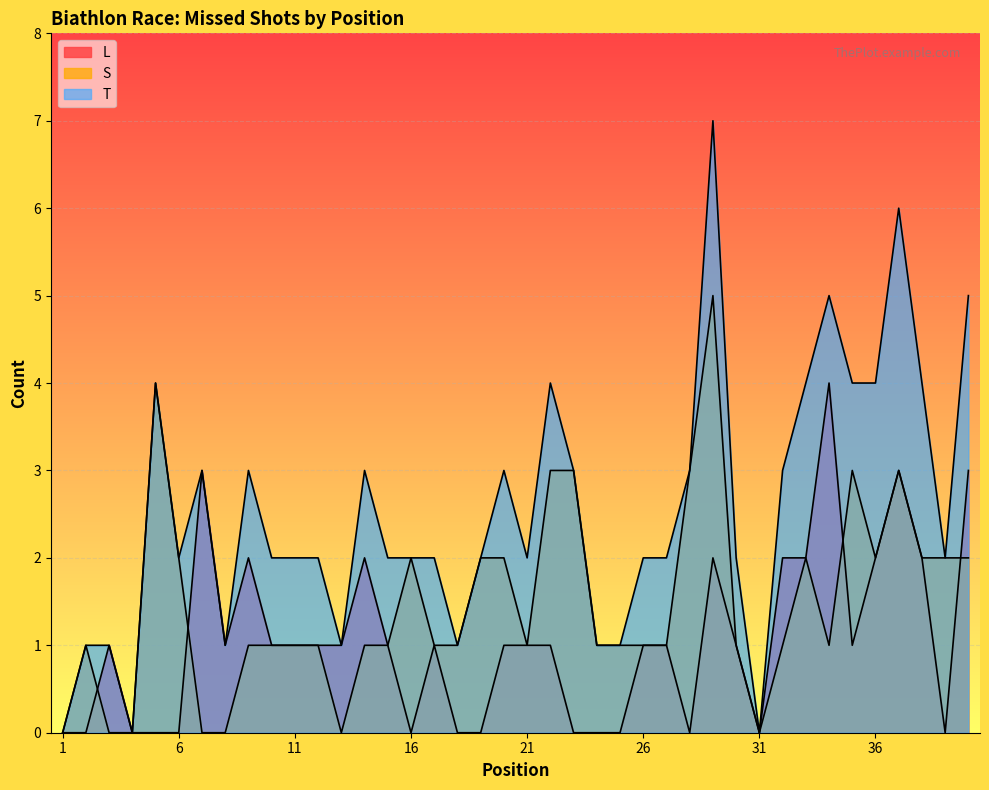

Reading right to left, transcribe all the data shown in this chart.

L: 40=3	39=0	38=2	37=3	36=2	35=1	34=4	33=2	32=2	31=0	30=1	29=2	28=0	27=1	26=1	25=0	24=0	23=0	22=1	21=1	20=1	19=0	18=0	17=1	16=0	15=1	14=2	13=1	12=1	11=1	10=1	9=2	8=1	7=3	6=0	5=0	4=0	3=1	2=0	1=0
S: 40=2	39=2	38=2	37=3	36=2	35=3	34=1	33=2	32=1	31=0	30=1	29=5	28=3	27=1	26=1	25=1	24=1	23=3	22=3	21=1	20=2	19=2	18=1	17=1	16=2	15=1	14=1	13=0	12=1	11=1	10=1	9=1	8=0	7=0	6=2	5=4	4=0	3=0	2=1	1=0
T: 40=5	39=2	38=4	37=6	36=4	35=4	34=5	33=4	32=3	31=0	30=2	29=7	28=3	27=2	26=2	25=1	24=1	23=3	22=4	21=2	20=3	19=2	18=1	17=2	16=2	15=2	14=3	13=1	12=2	11=2	10=2	9=3	8=1	7=3	6=2	5=4	4=0	3=1	2=1	1=0